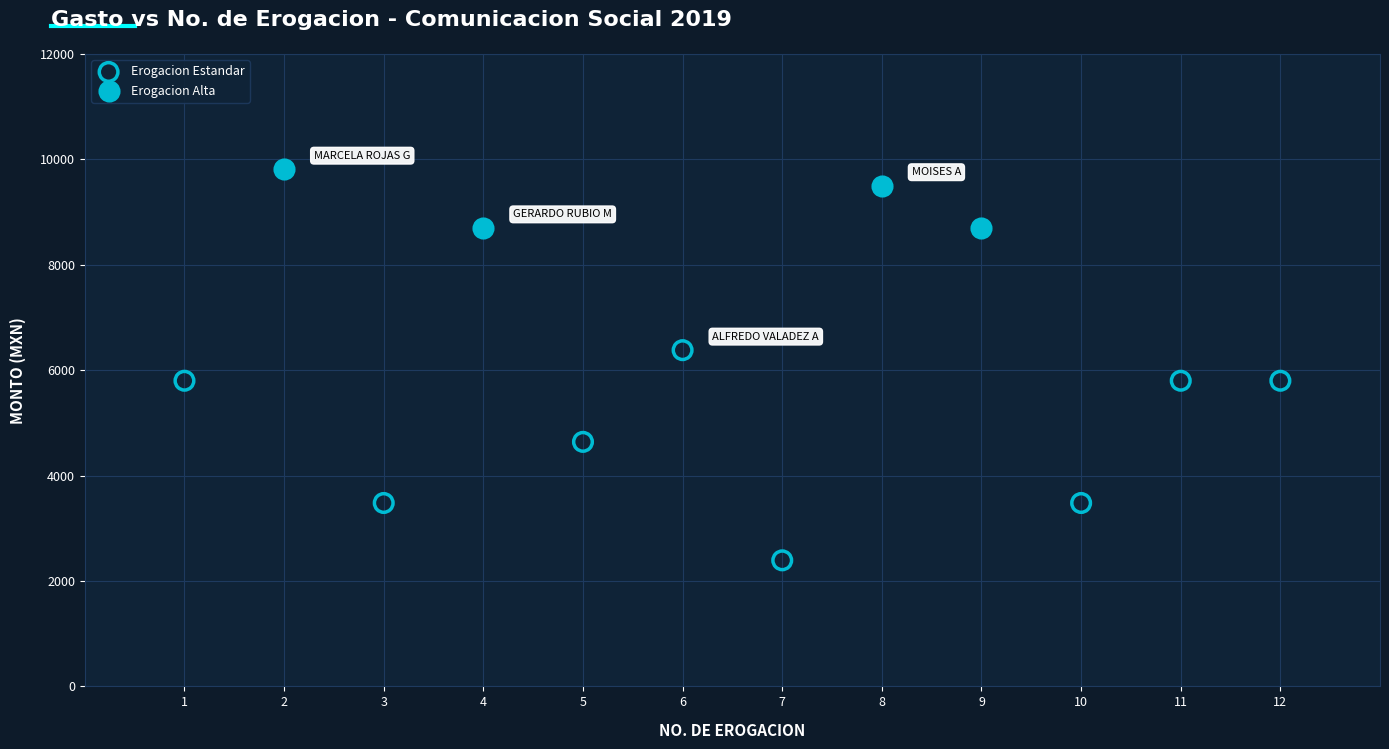

Which series reaches the maximum Y coordinate?

Erogacion Alta